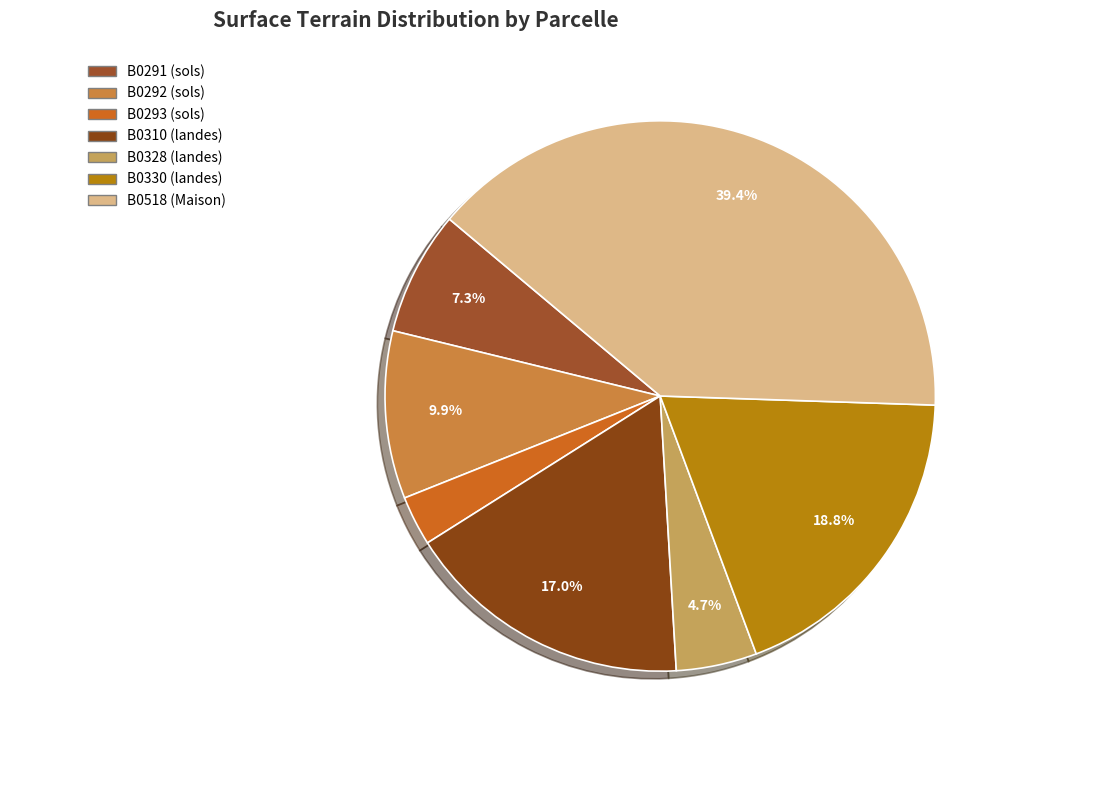

Count the number of slices in the pie.

7